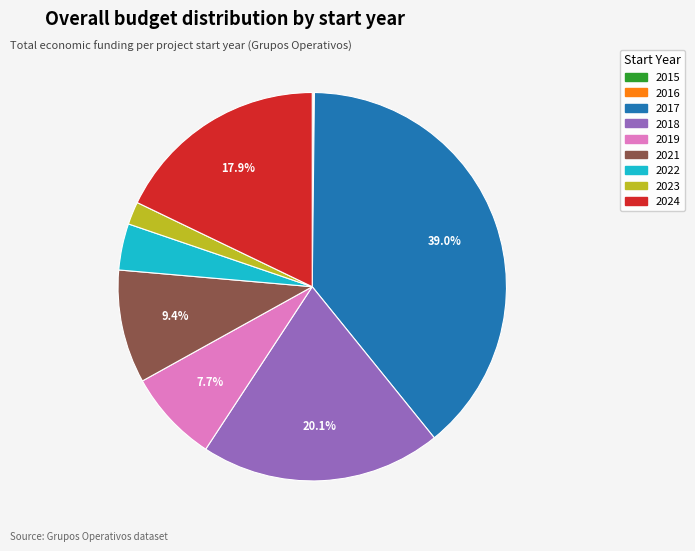

What is the ratio of the value at 2017 to the value at 2018?

1.9